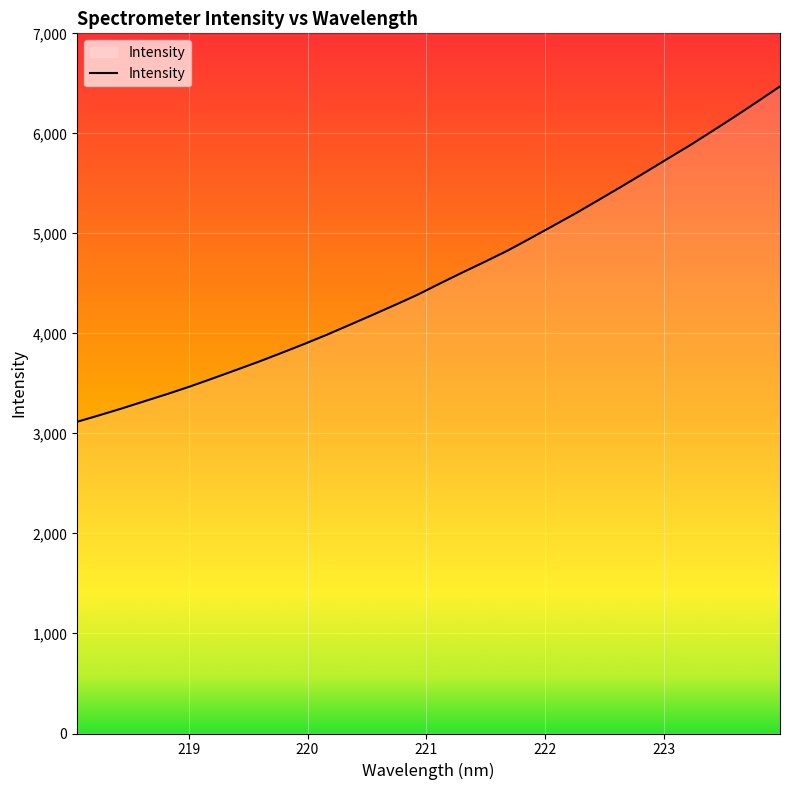

Reading left to right, extract all data points from this chart.

3116.5	3183.1	3251.8	3324.3	3396.0	3471.6	3552.0	3634.0	3717.1	3804.2	3893.6	3986.2	4084.3	4183.1	4283.4	4386.2	4499.9	4611.0	4719.0	4830.5	4953.0	5077.7	5203.2	5334.8	5467.9	5603.3	5741.1	5877.3	6020.7	6166.6	6316.5	6469.6